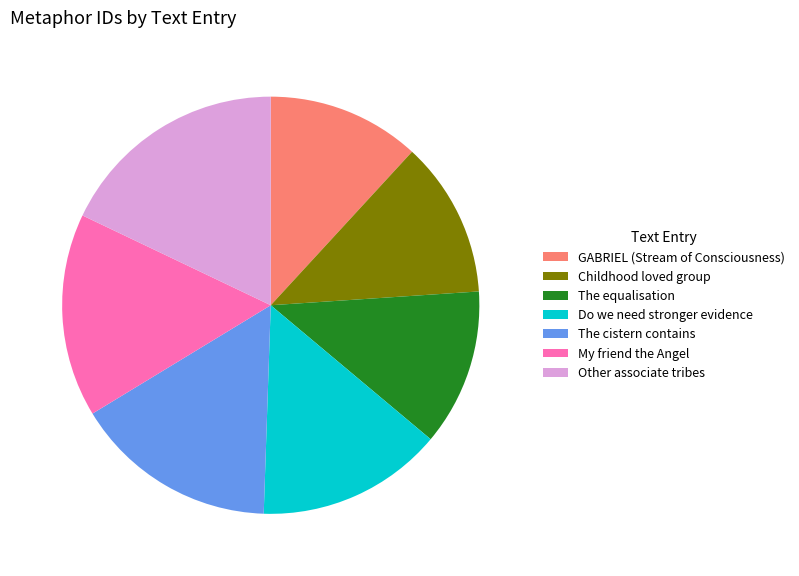

Is the sum of The equalisation and My friend the Angel greater than half?

No